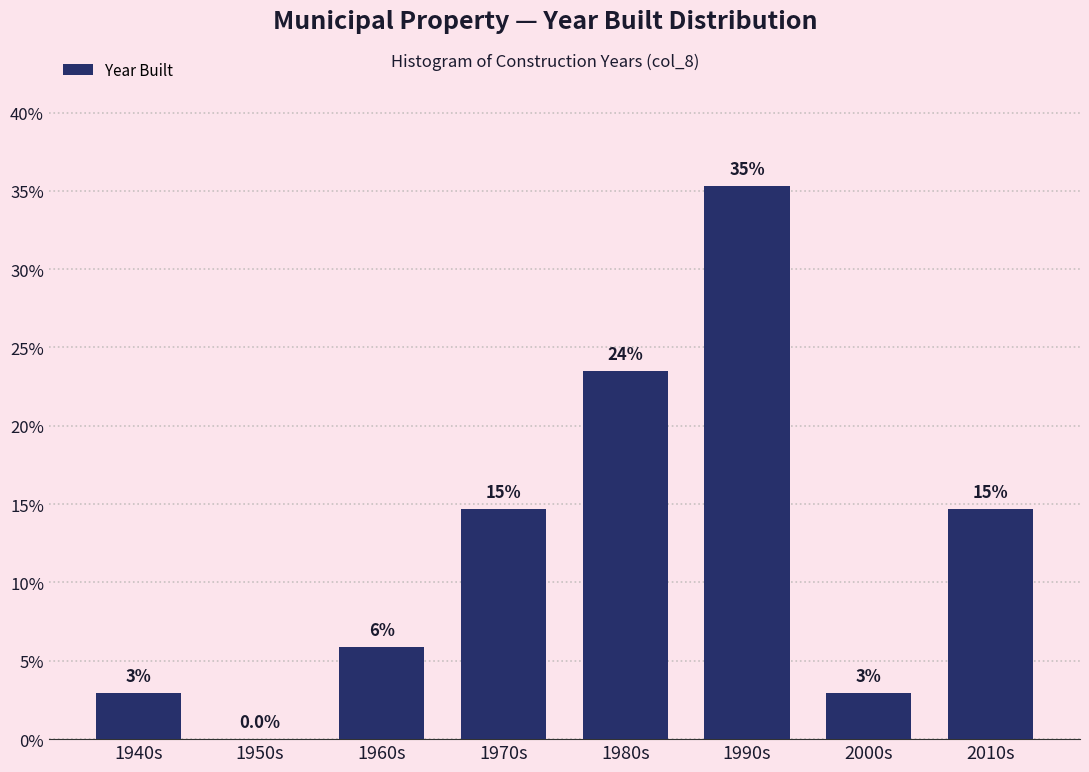

Are the bars horizontal?

No